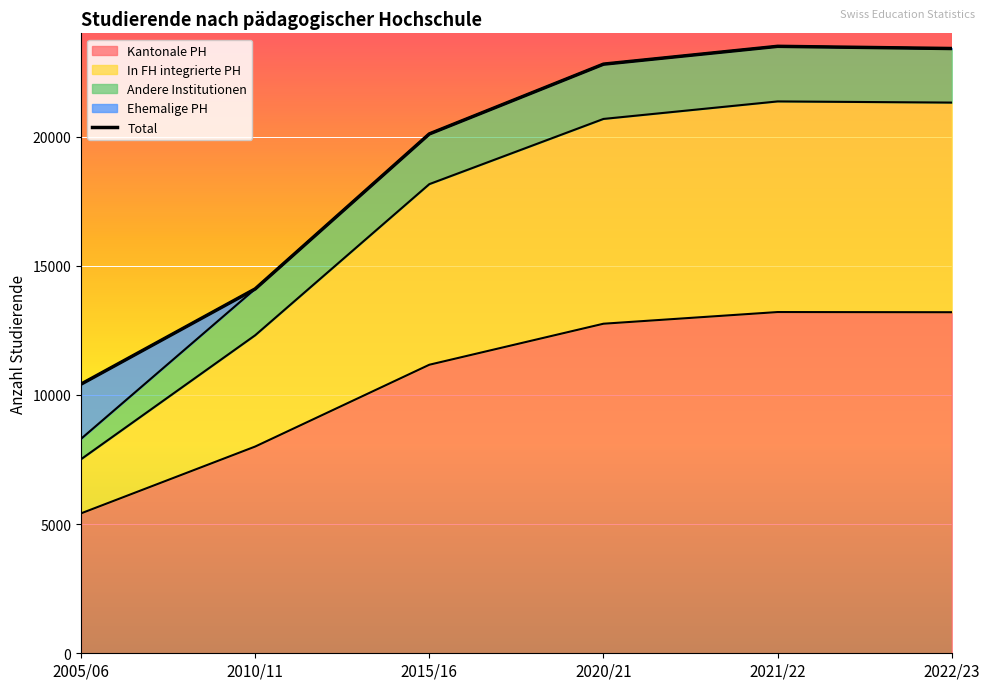

What is the value of the 4th point from the left?

22807